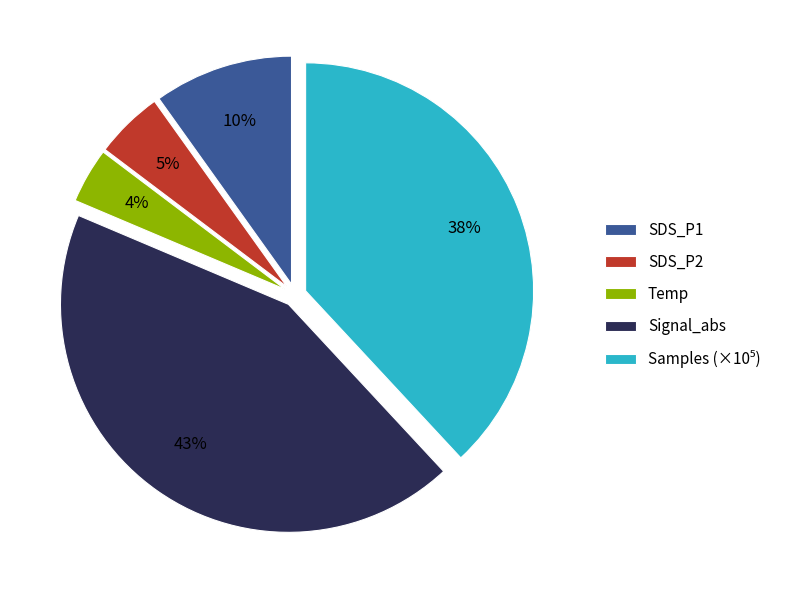

True or false: Temp accounts for 13% of the total.

False